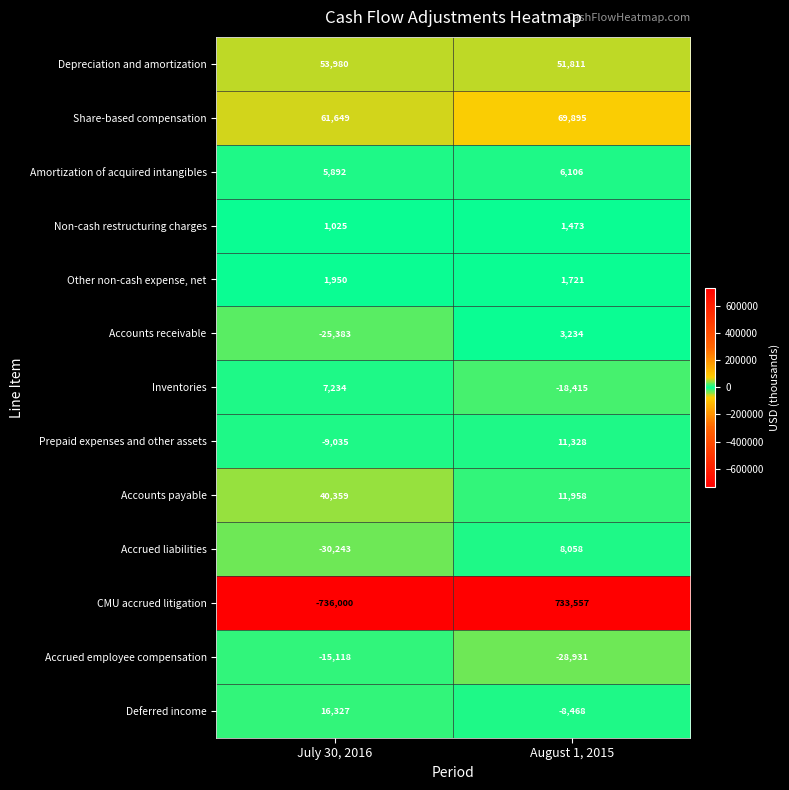

What is the average value of the Inventories series?

-5590